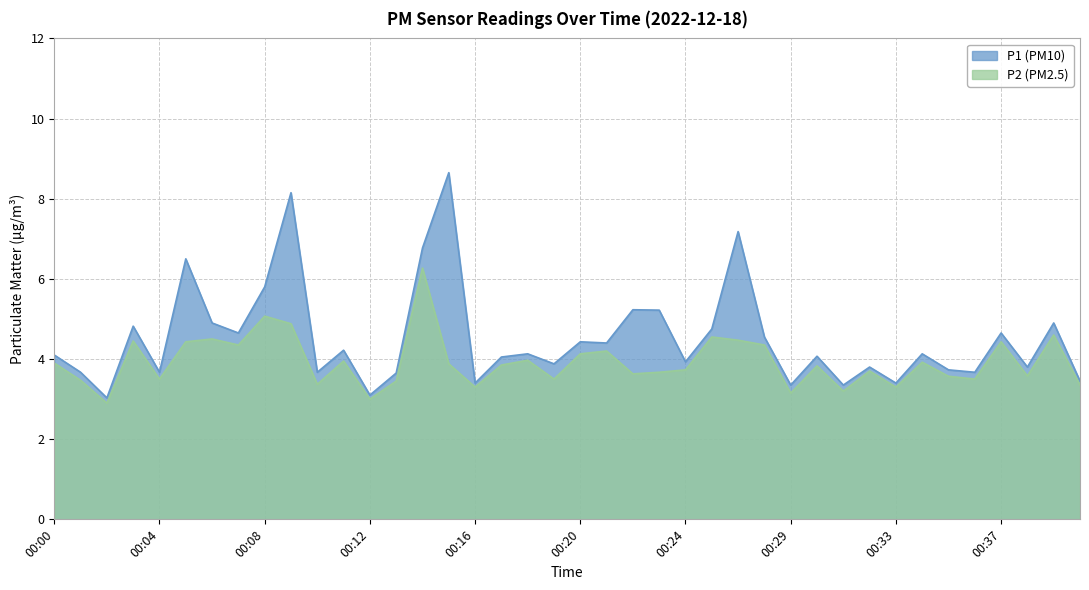

Where is the first local maximum for P1?

00:03